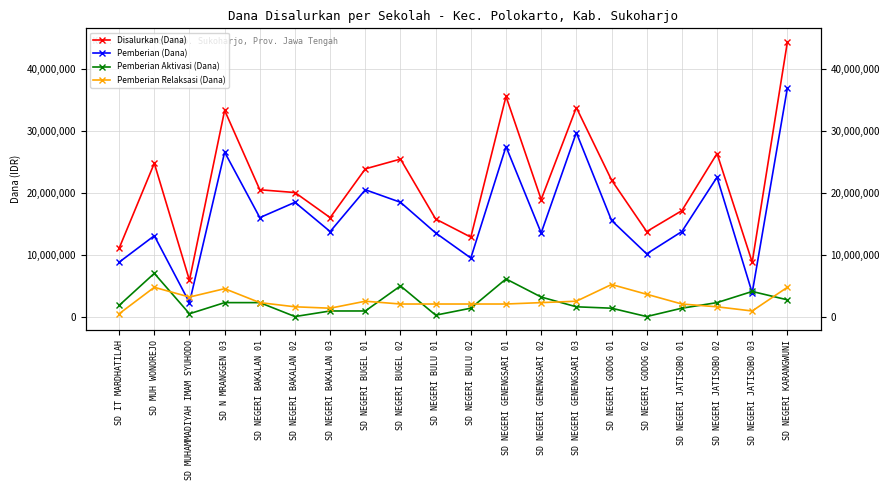

What position from the right is SD NEGERI JATISOBO 01?

4